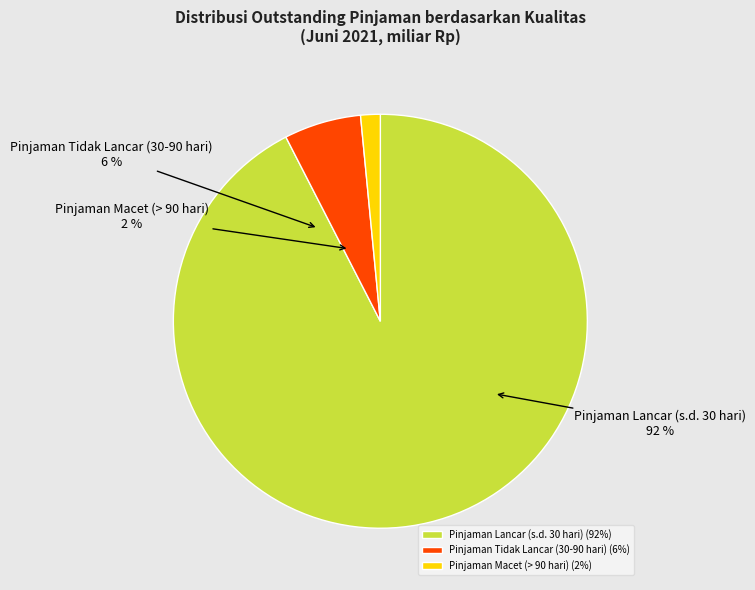

Is there a majority slice in this chart?

Yes